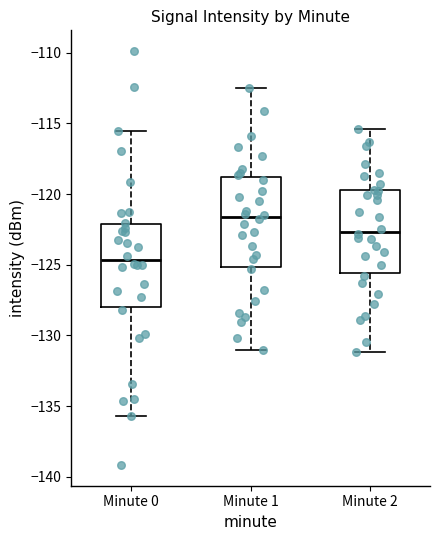

Where does the upper whisker of the box for Minute 2 end on the y-axis? The values are not printed on the chart, so give them approximately, as read against the axis.

-115.5